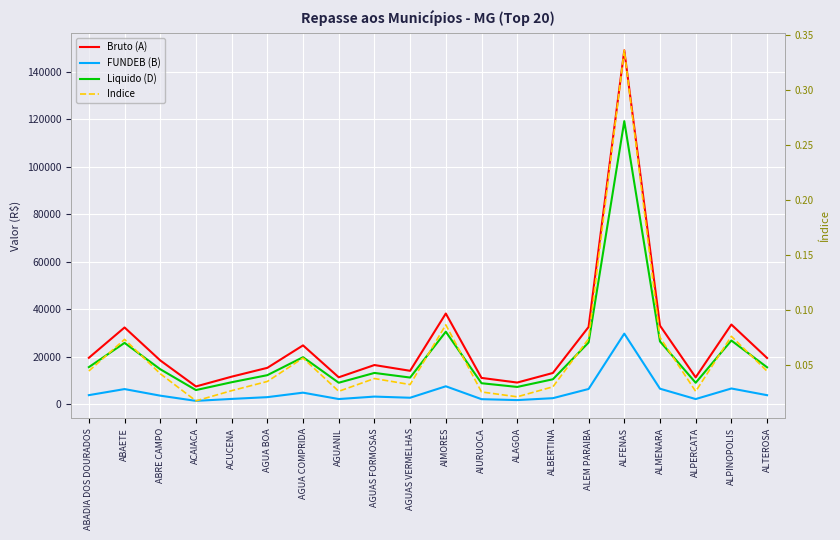

True or false: Liquido (D) and Indice cross at least once.

False